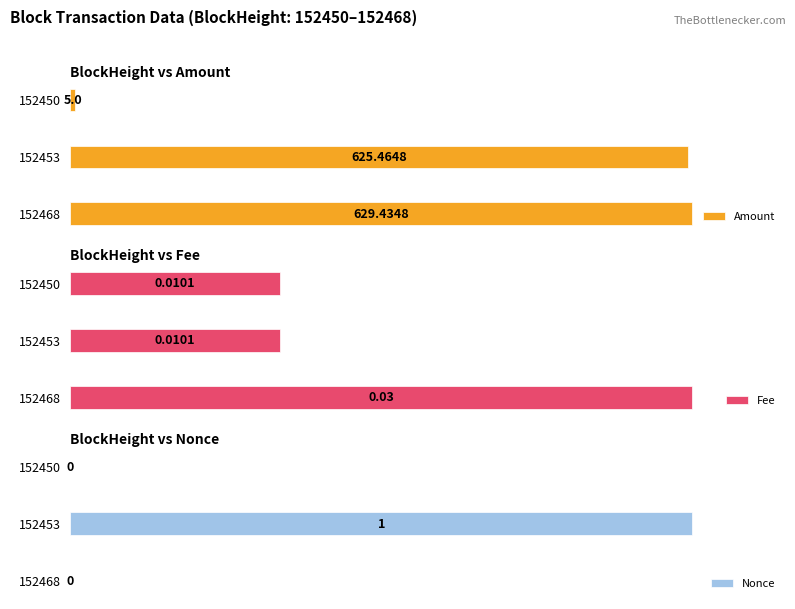

Rank the categories by Amount value from lowest to highest.

152450, 152453, 152468